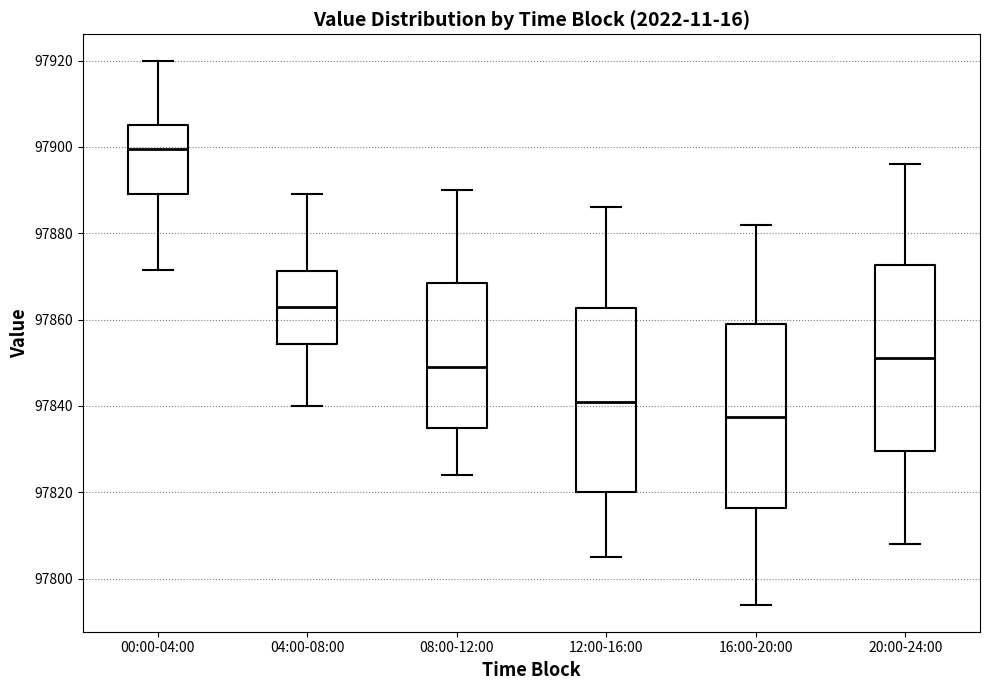

Which box's median line is the highest?

00:00-04:00